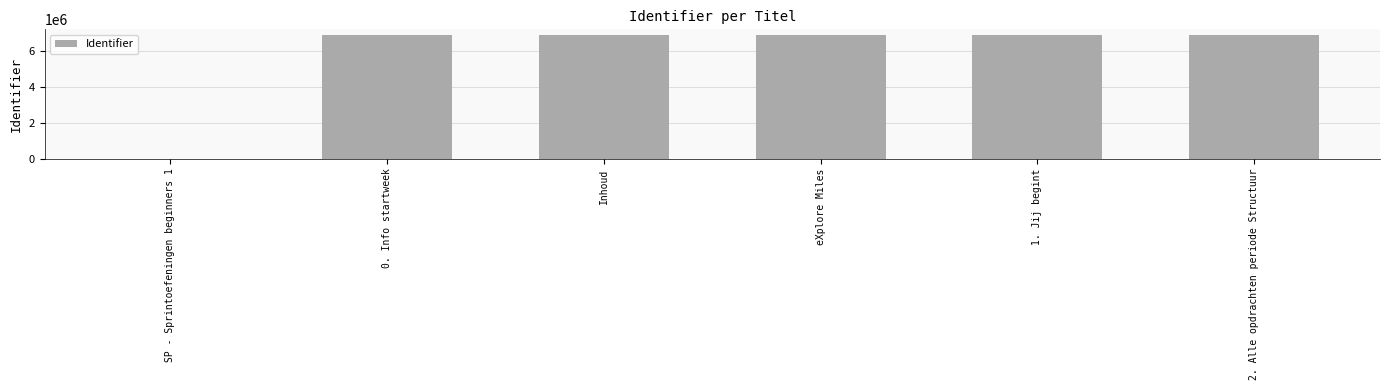

The chart shows a value of 6888847 at Inhoud. True or false?

True